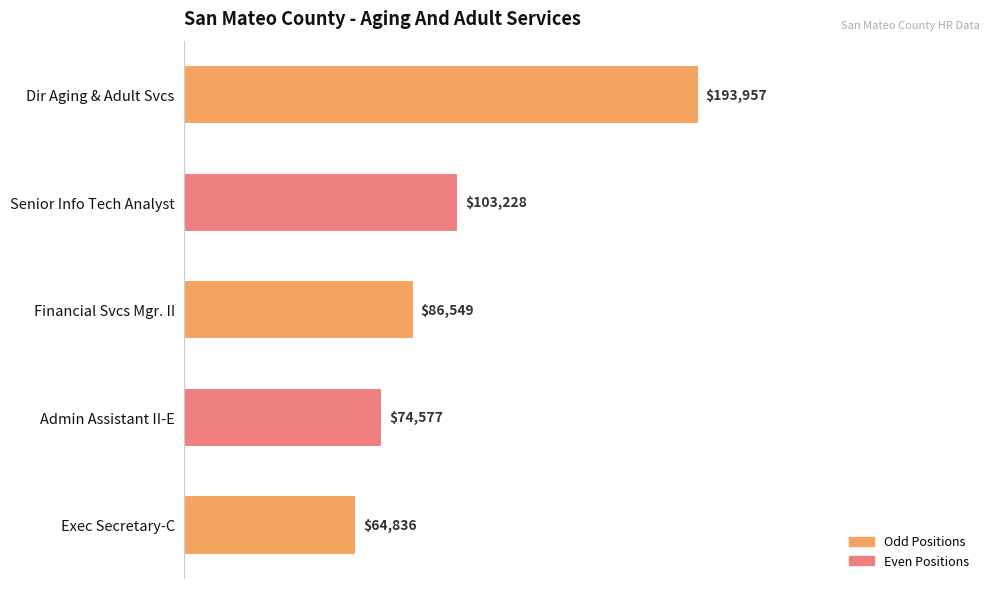

List the labels in order of value, largest first.

Dir Aging & Adult Svcs, Senior Info Tech Analyst, Financial Svcs Mgr. II, Admin Assistant II-E, Exec Secretary-C